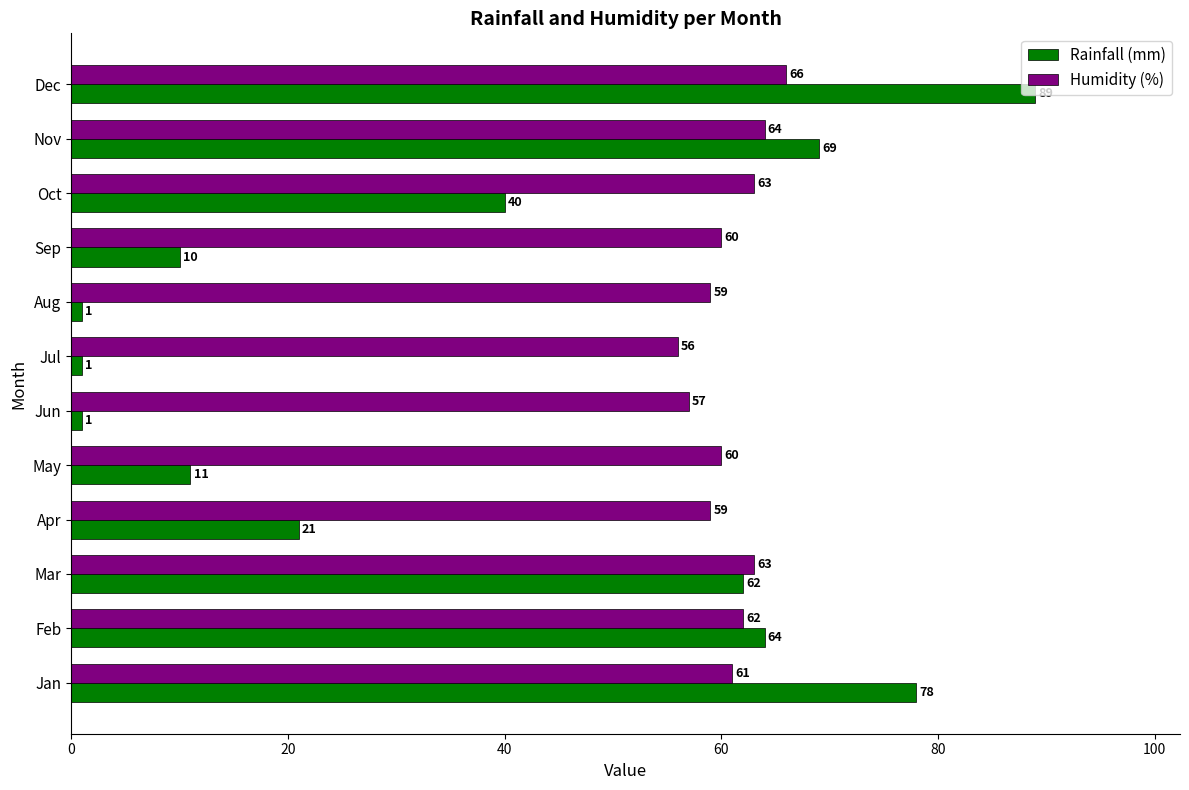

Which series has the widest spread of values?

Rainfall (mm)